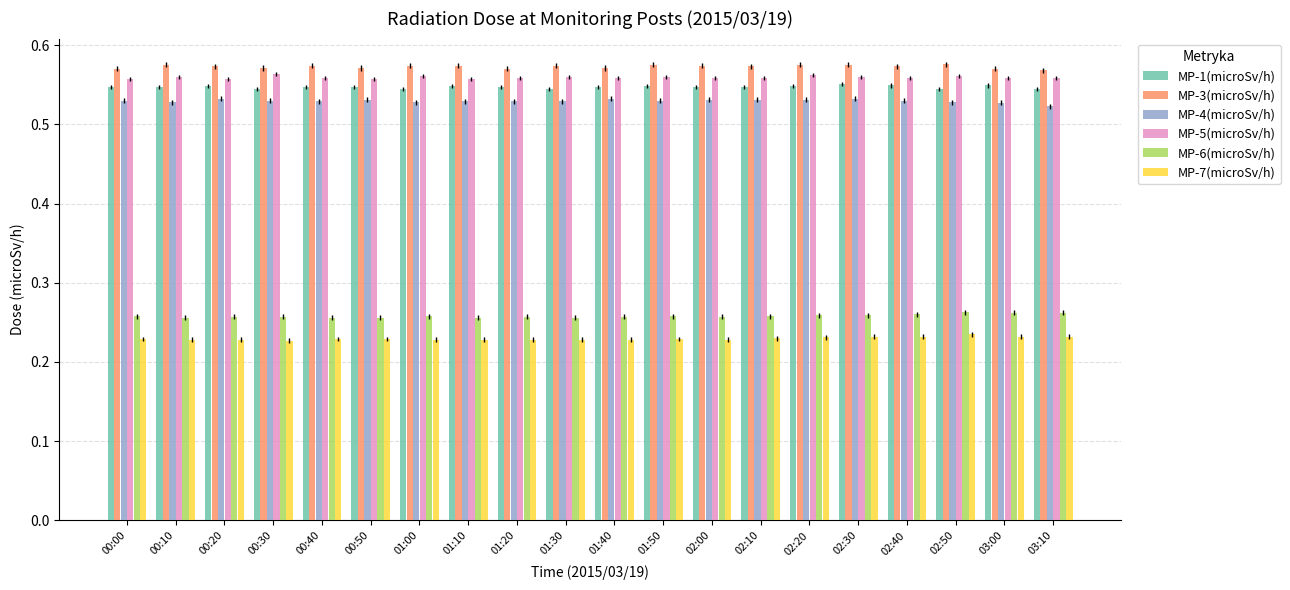

What is the sum of all MP-3(microSv/h) values?

11.5